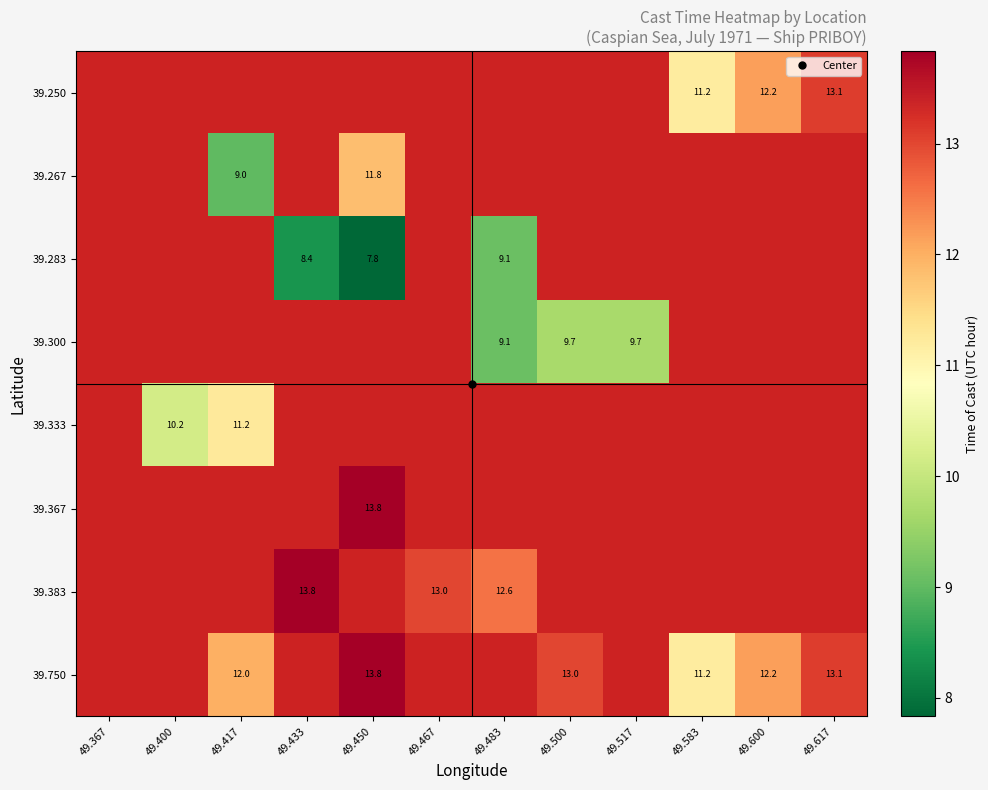

Which has a higher value, 49.583 or 49.517?

49.517